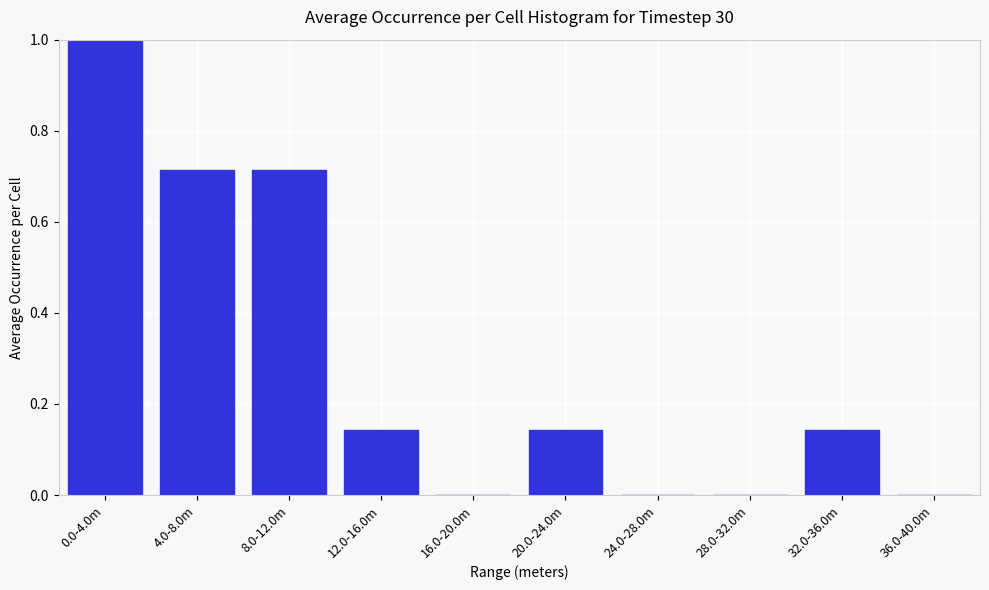

What is the sum of the values at 0.0-4.0m and 24.0-28.0m?

1.0